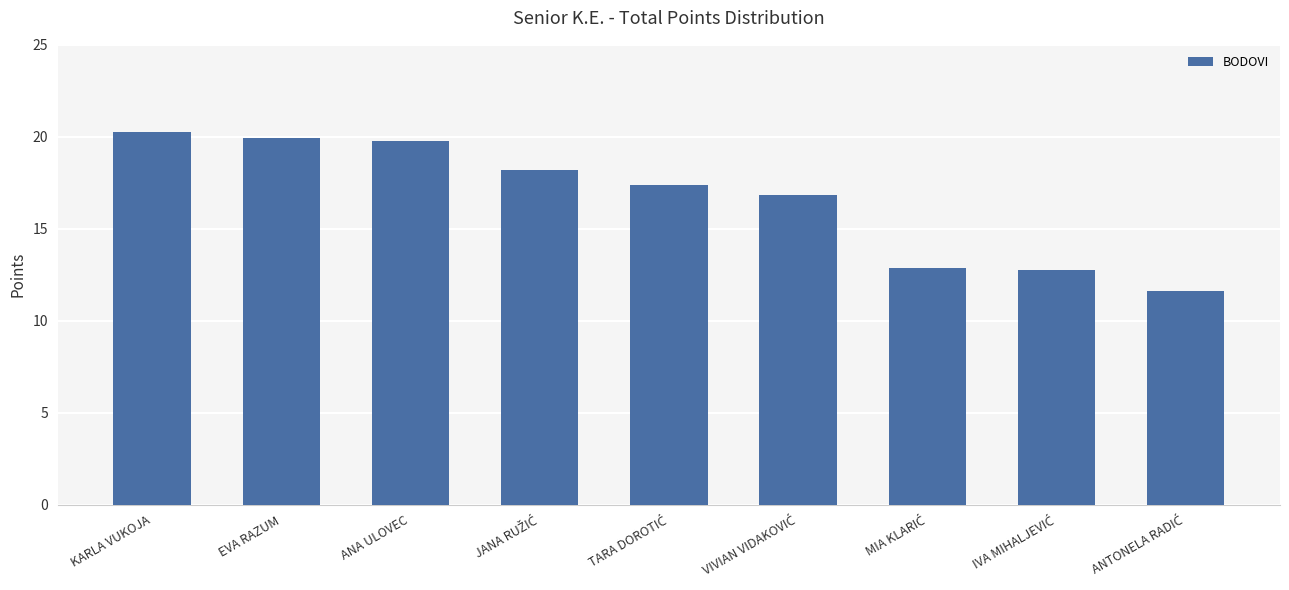

How many data points are above 17?

5